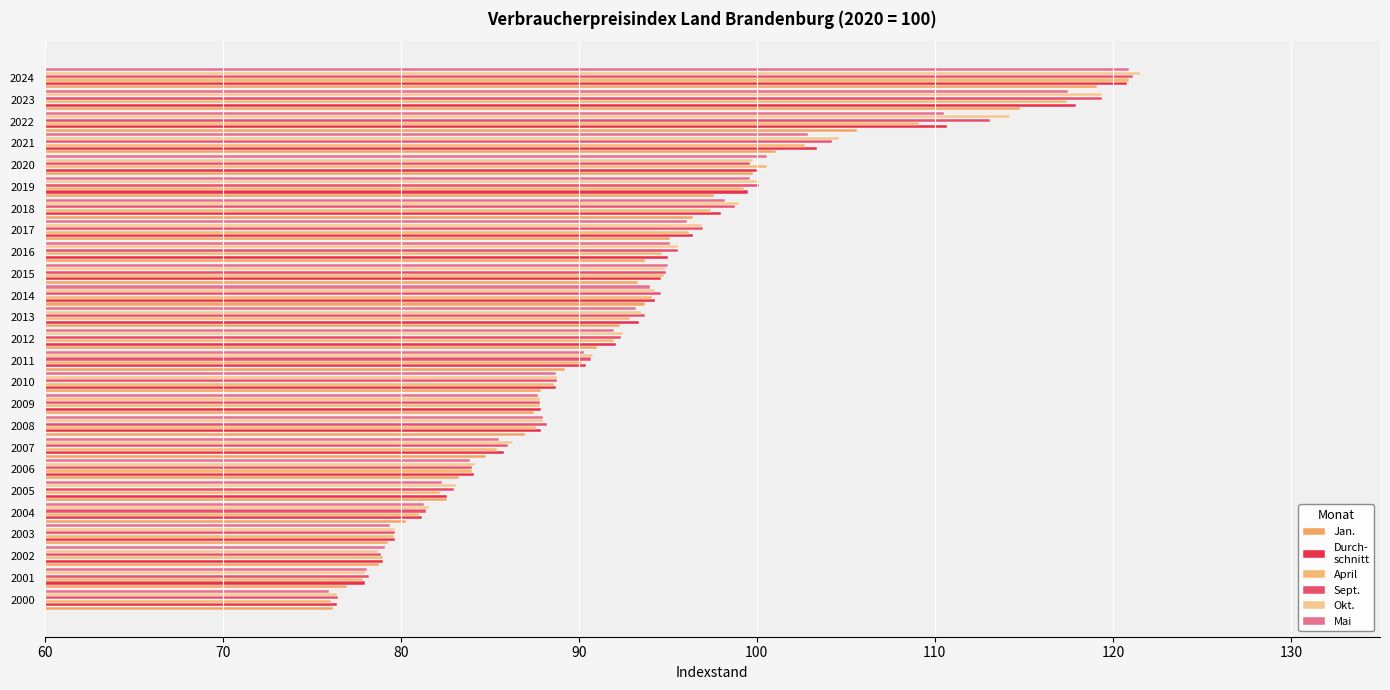

How many distinct data groups are displayed?

6